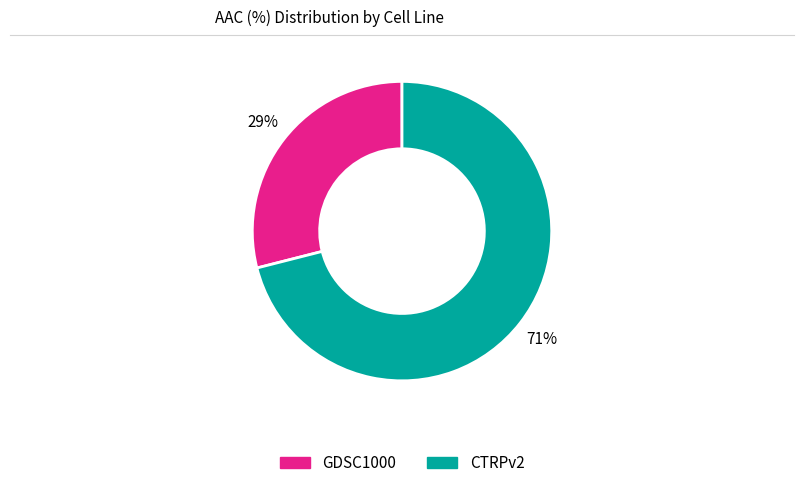

Does CTRPv2 represent more than half of the total?

Yes